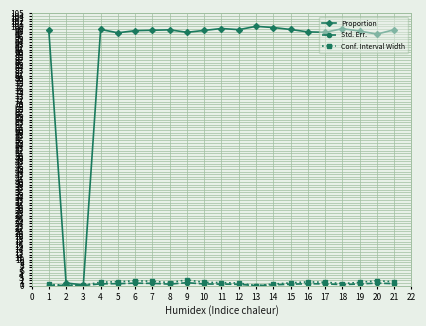

True or false: Proportion has more than 1 points higher than both neighbors.

True